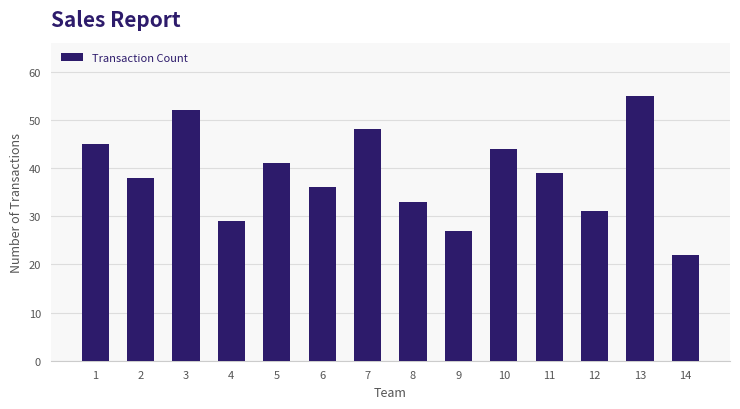

What is the difference between the values at 14 and 7?

26